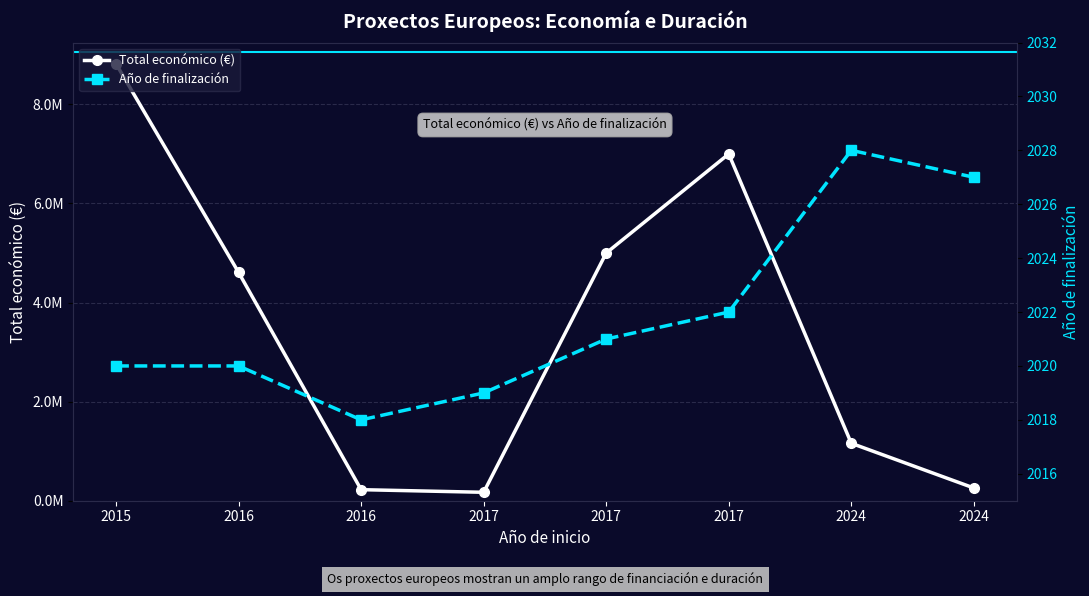

Rank the series by their average value, from lowest to highest.

Año de finalización, Total económico (€)